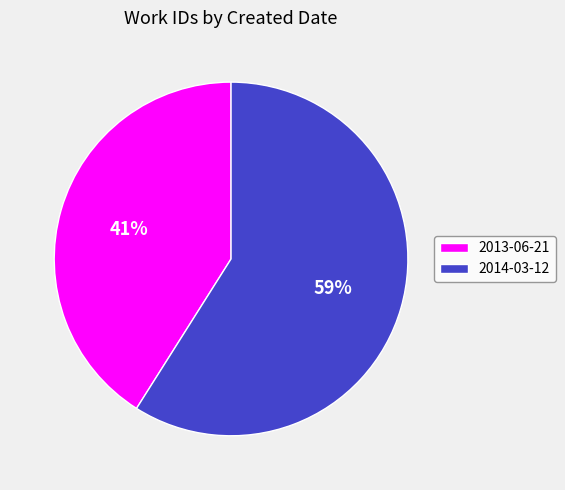

Is it true that 2014-03-12 is 52% of the pie?

False